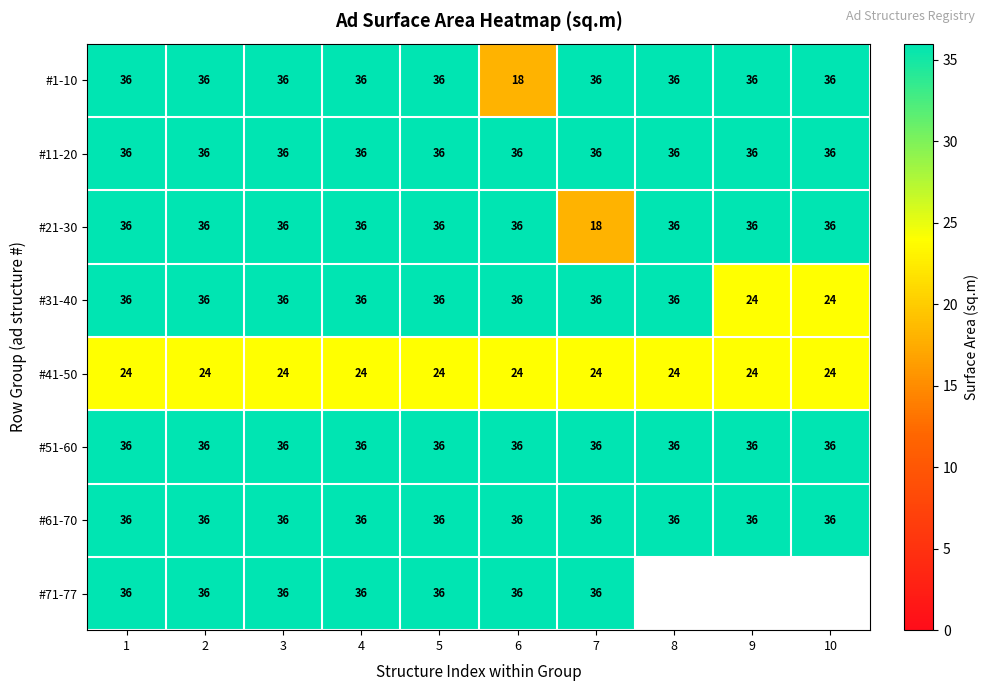

True or false: #21-30 has a value of 10 at 10.

False